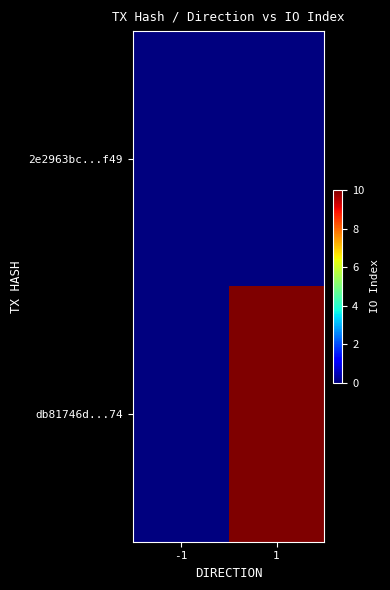

Between -1 and 1, which series saw the biggest shift?

db81746d...74